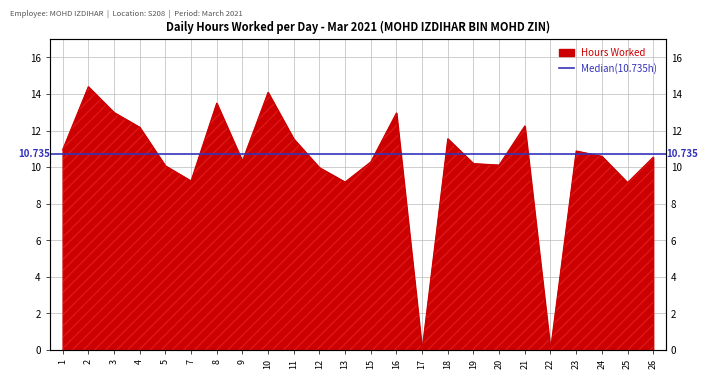

List the labels in order of value, largest first.

2, 10, 8, 3, 16, 21, 4, 18, 11, 1, 23, 24, 26, 9, 15, 19, 20, 5, 12, 7, 13, 25, 17, 22